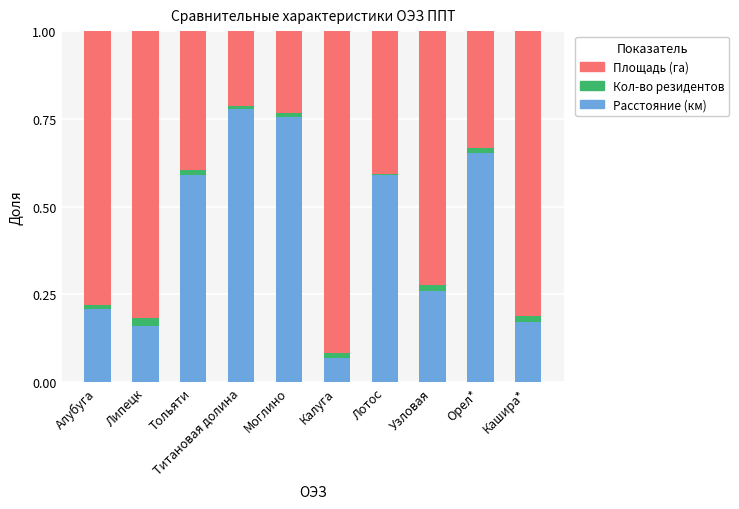

What is the sum of all Расстояние (км) values?

4.2